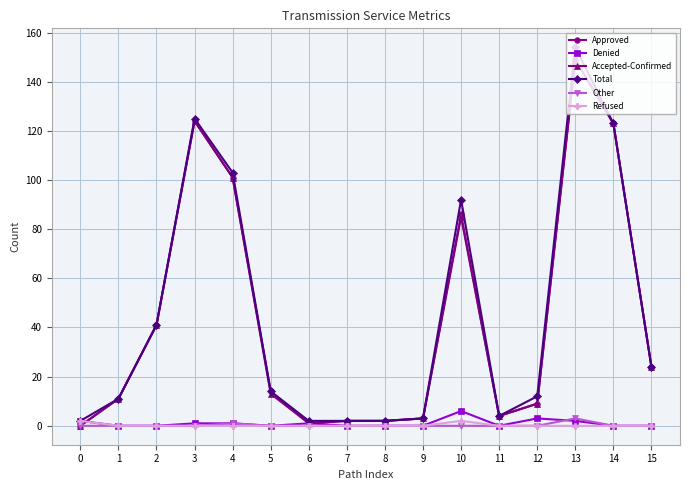

Which series has the largest range (max minus min)?

Total